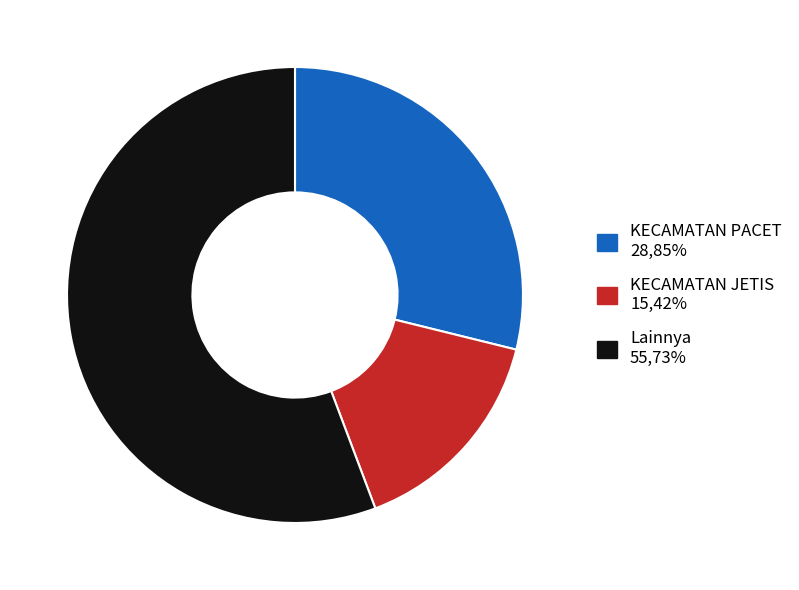

How many segments does this pie chart have?

3